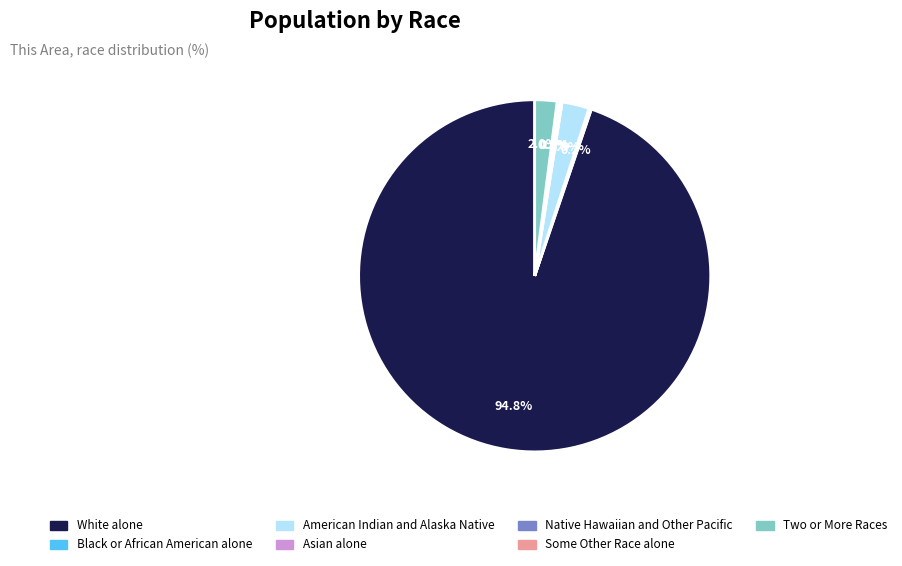

Which slice is the largest?

White alone